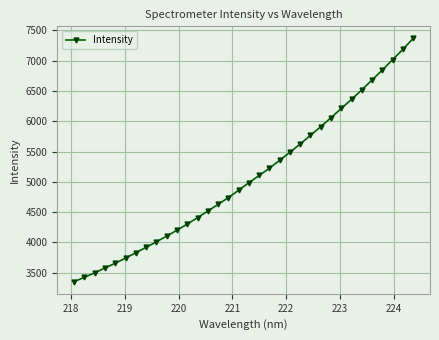

What is the smallest value displayed?

3349.9